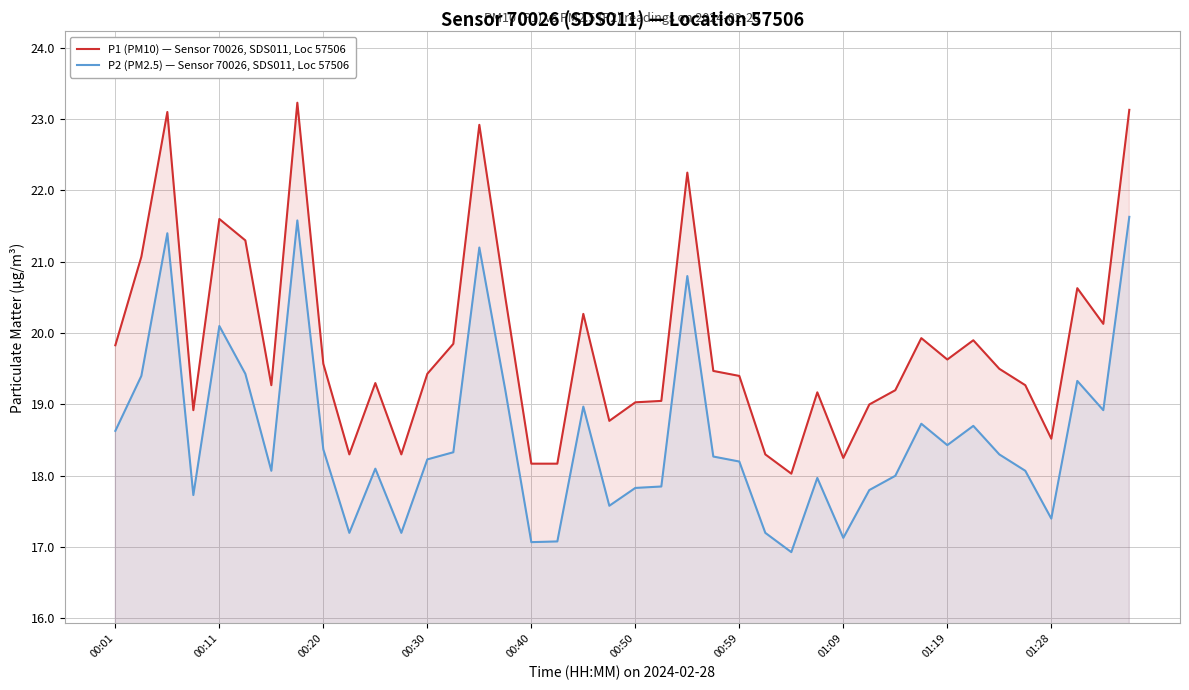

Is the value of P1 (PM10) — Sensor 70026, SDS011, Loc 57506 at 14 greater than the value of P2 (PM2.5) — Sensor 70026, SDS011, Loc 57506 at 38?

Yes